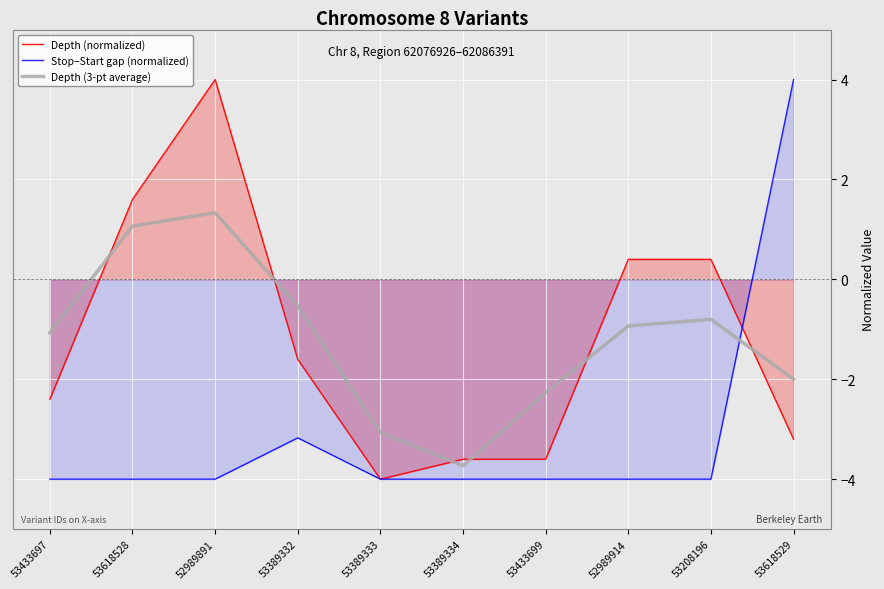

Where is Depth (normalized) nearest to the value 0?

52989914